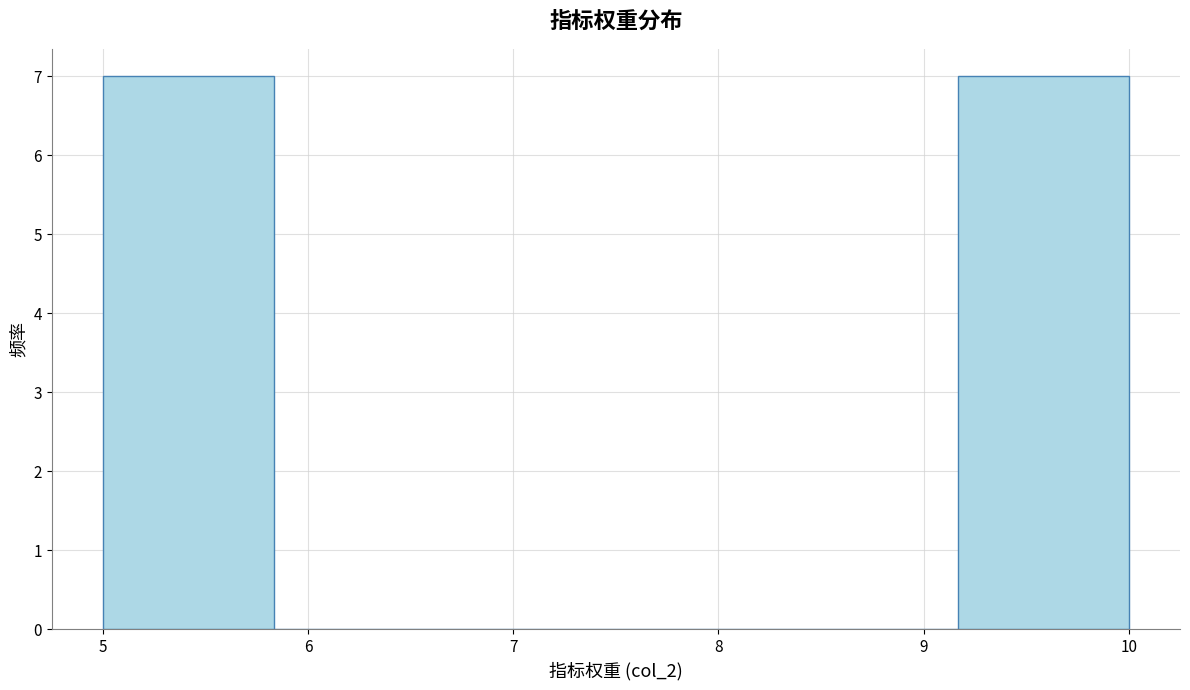

Reading left to right, transcribe this chart: for each bar, give the range it covers on the x-axis and its height. Neither the bar edges nor the heights are printed on the chart, so give them approximately, as read against the axes.

5.0 to 5.8: 7
5.8 to 6.7: 0
6.7 to 7.5: 0
7.5 to 8.3: 0
8.3 to 9.2: 0
9.2 to 10.0: 7